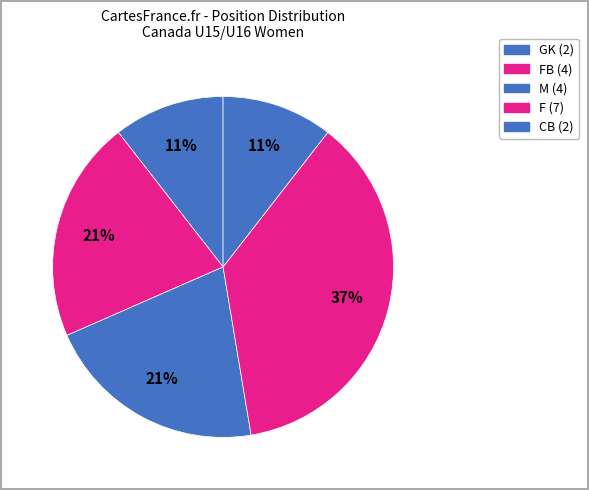

How many segments does this pie chart have?

5